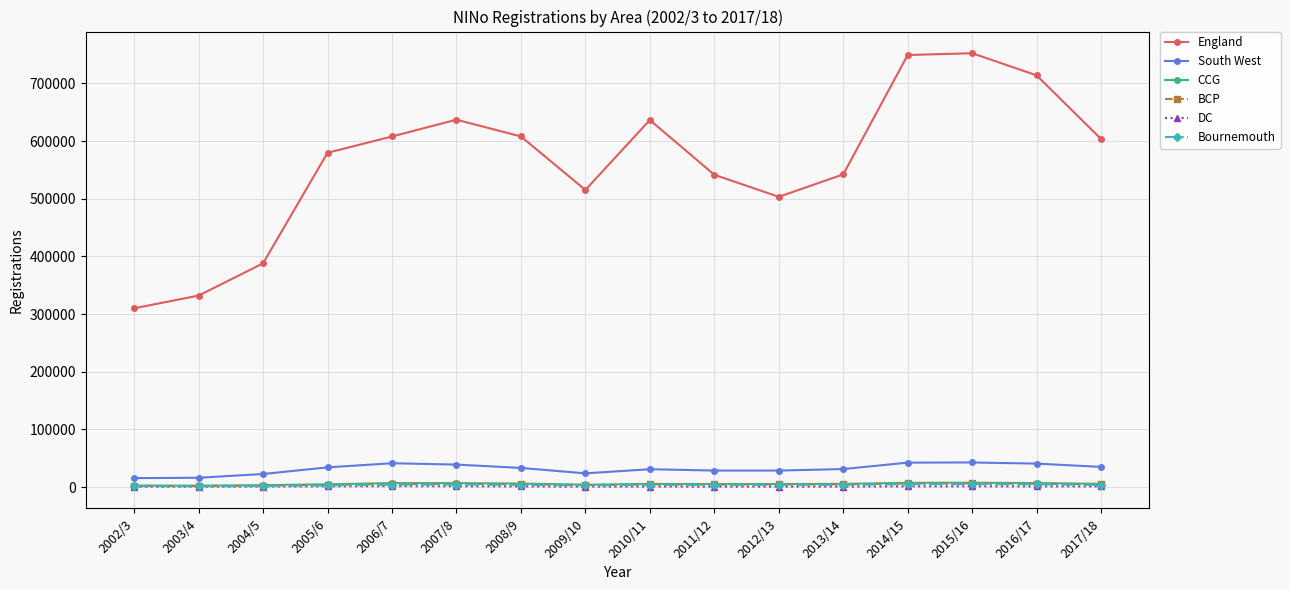

How many interior local peaks does the England series have?

3